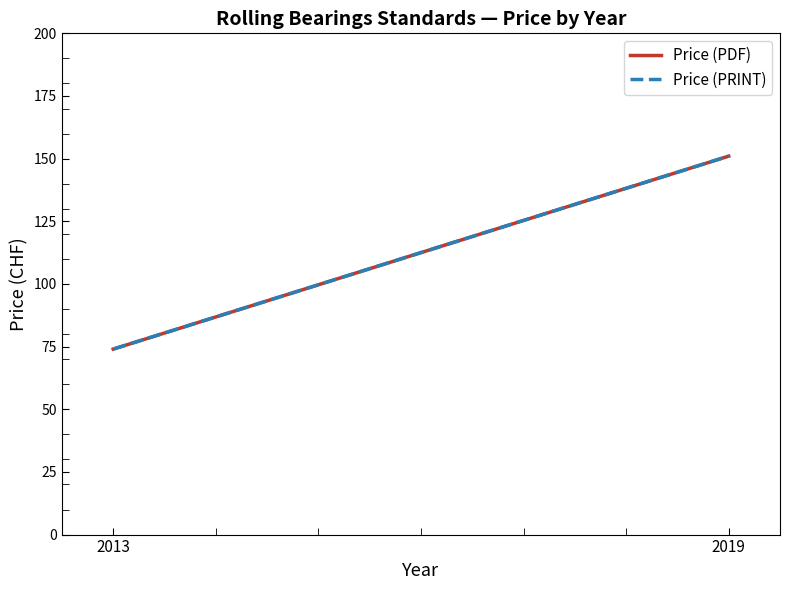

Is it true that Price (PDF) equals 74 at 2013?

True